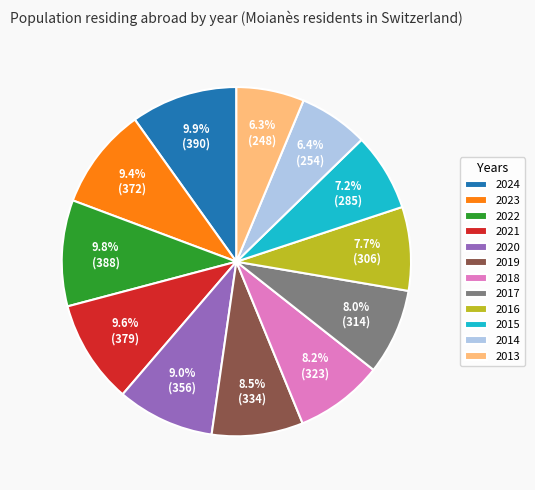

What percentage is NOT represented by 2018?

91.8%